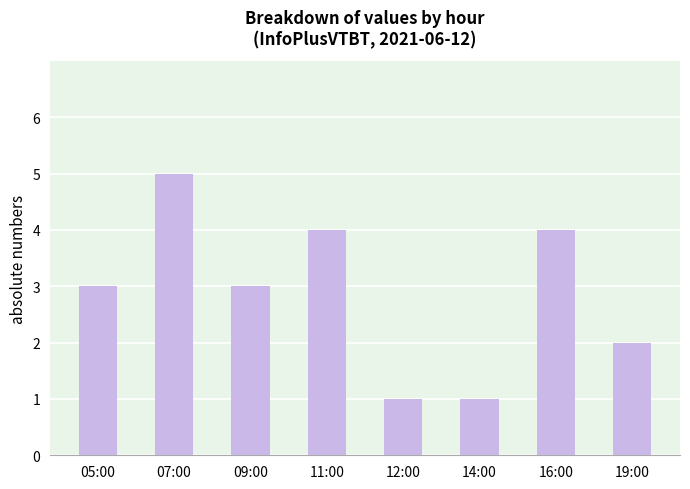

Approximately how many times larger is the value at 05:00 compared to 12:00?

3.0